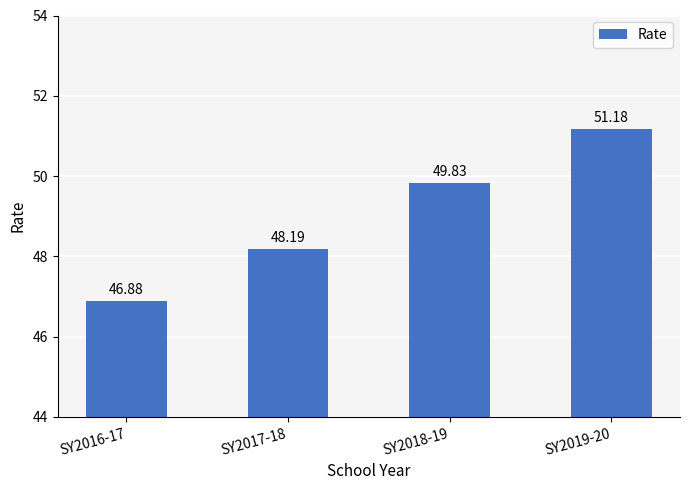

At which label is the value closest to 49?

SY2017-18